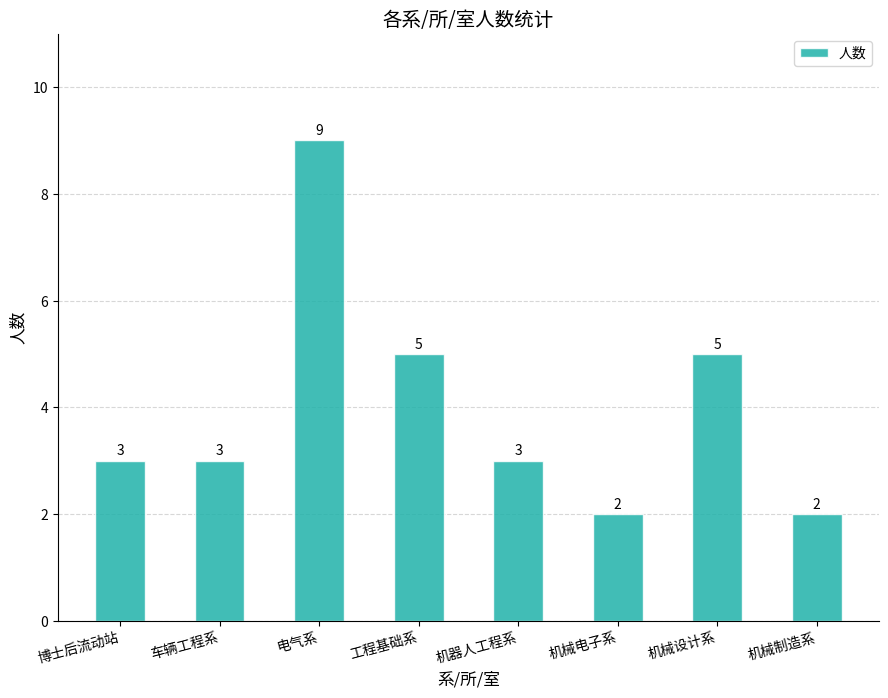

Is it true that the value at 机械电子系 is 2?

True